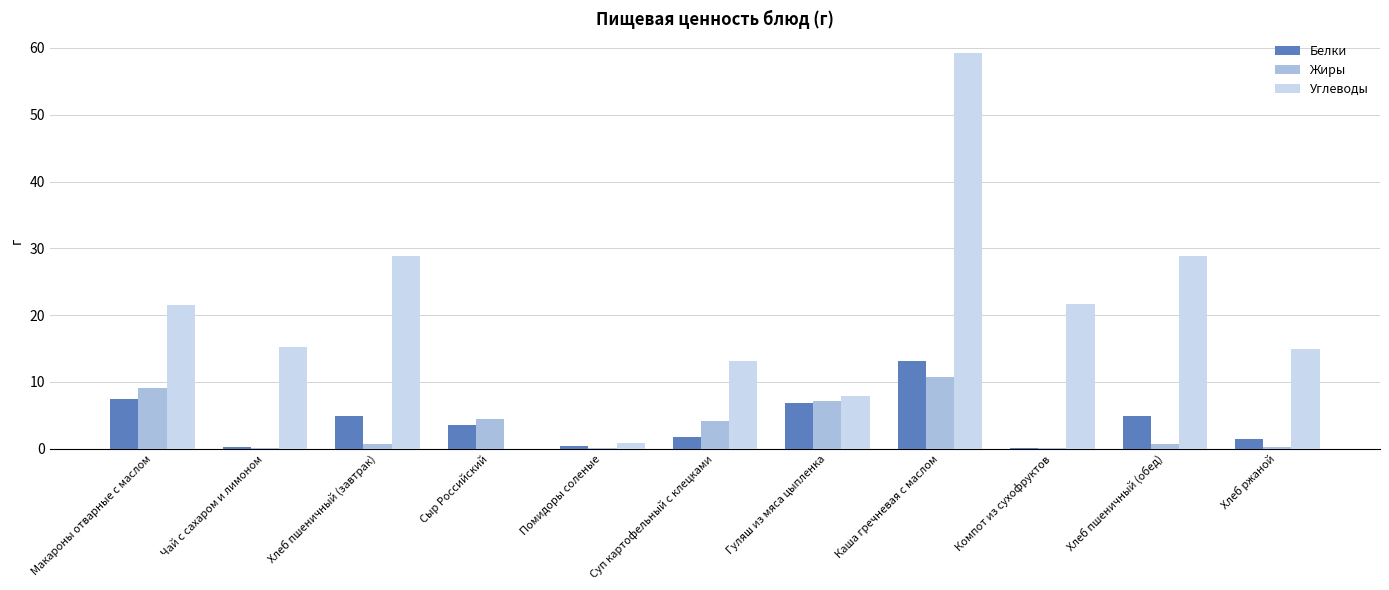

What is the sum of the Жиры values at Суп картофельный с клецками and Хлеб пшеничный (завтрак)?

5.0